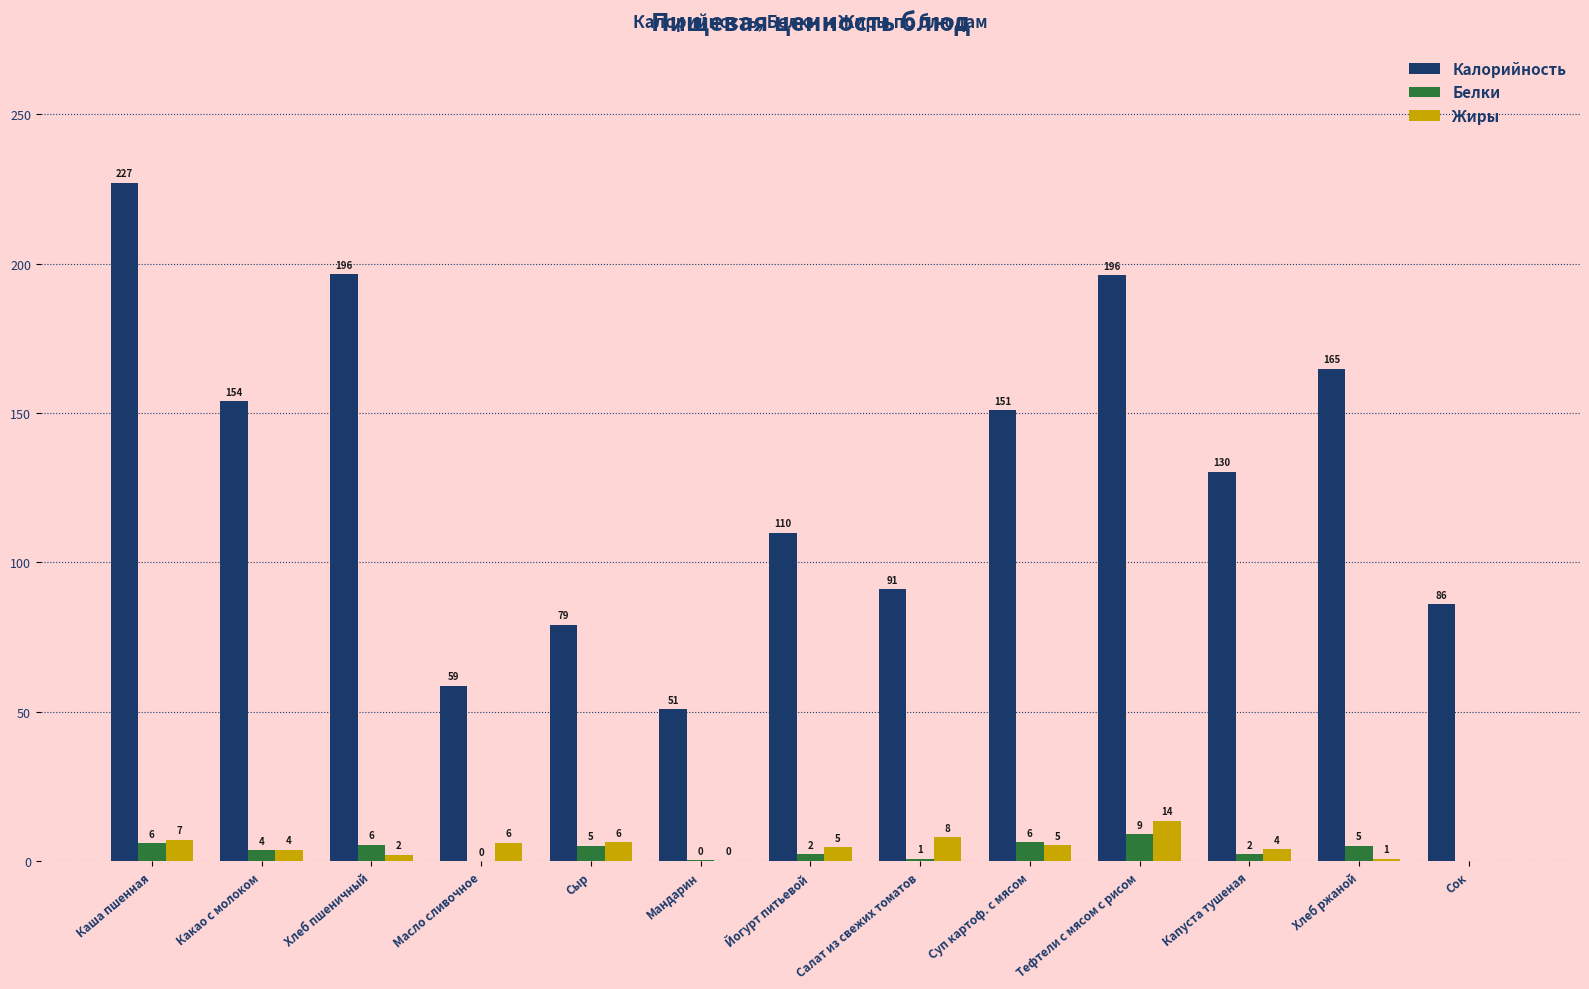

What is the approximate value of Жиры at Йогурт питьевой?

4.7